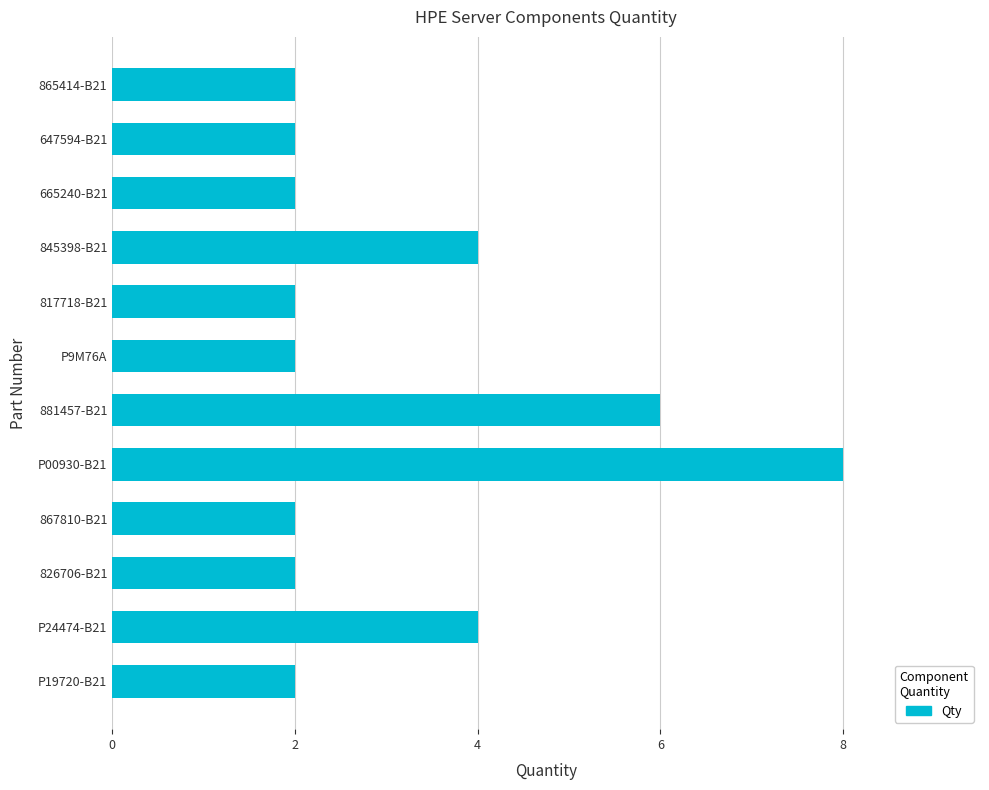

What is the difference between the maximum and minimum values?

6